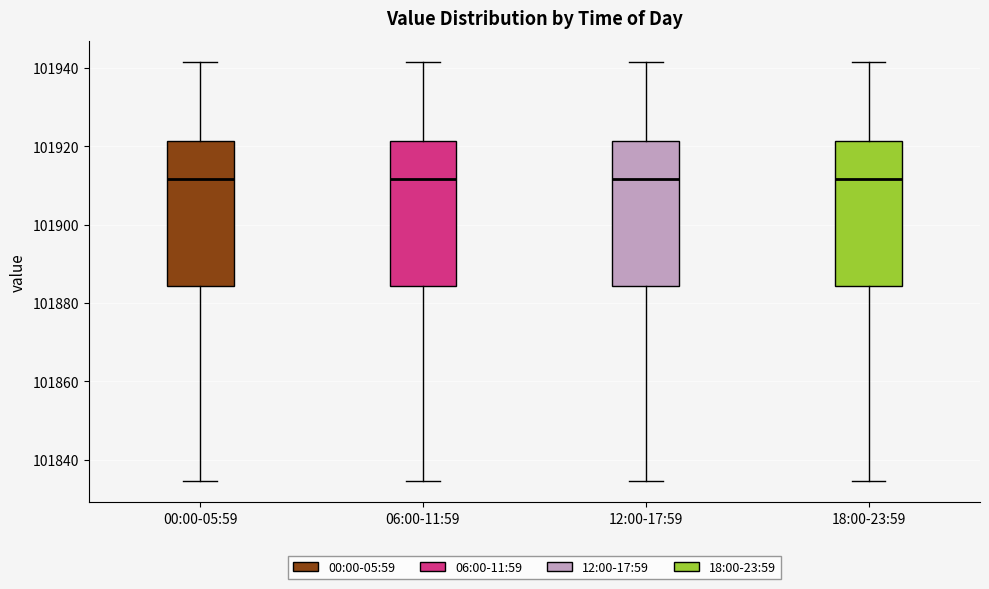

Reading left to right, transcribe this box plot: for each box, give where its median line is, the range the box spans, and where its two whiskers end, as read against the y-axis. The values are not printed on the chart, so give them approximately, as read against the axis.

00:00-05:59: median 101912, box 101884 to 101922, whiskers 101834 to 101942
06:00-11:59: median 101912, box 101884 to 101922, whiskers 101834 to 101942
12:00-17:59: median 101912, box 101884 to 101922, whiskers 101834 to 101942
18:00-23:59: median 101912, box 101884 to 101922, whiskers 101834 to 101942